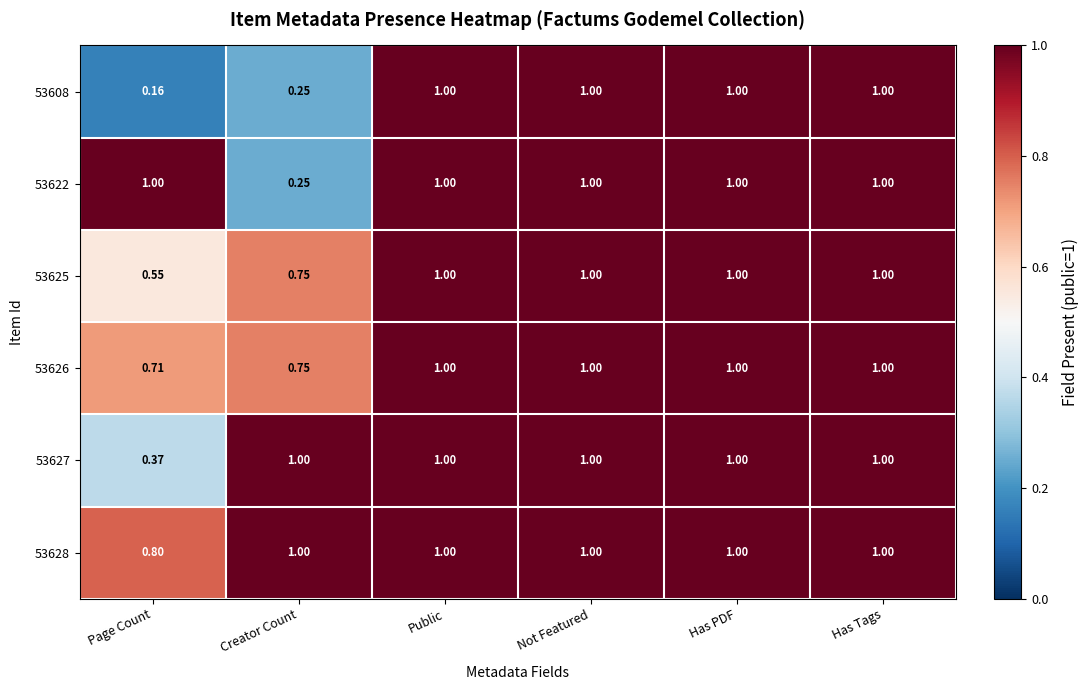

Which label corresponds to the smallest value in the chart?

Page Count